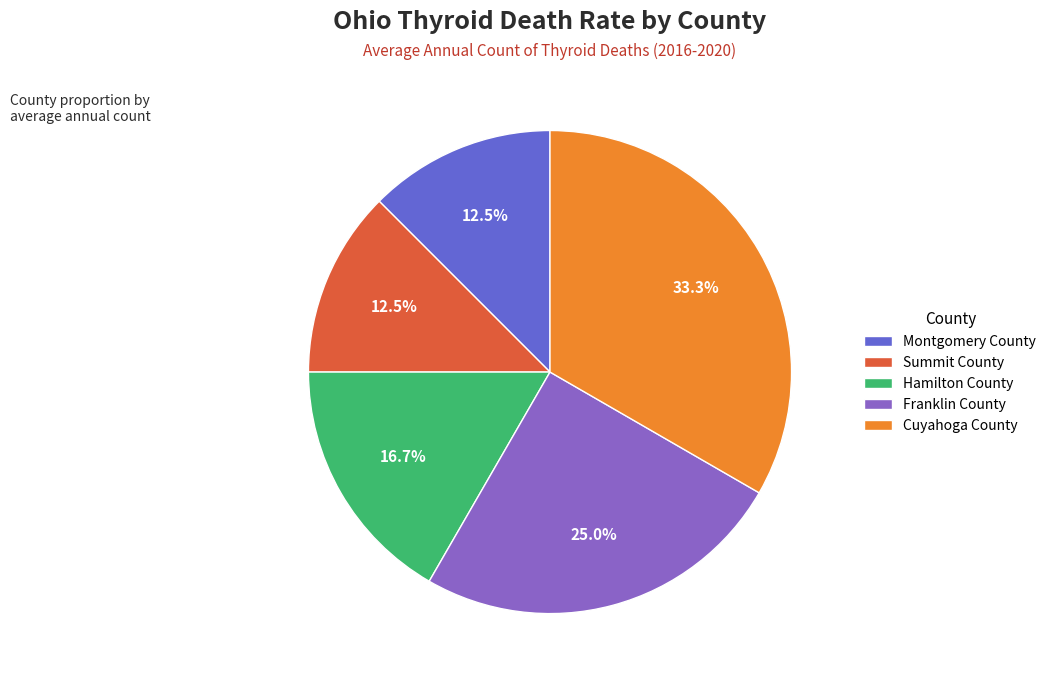

To the nearest percent, what portion does Franklin County represent?

25%